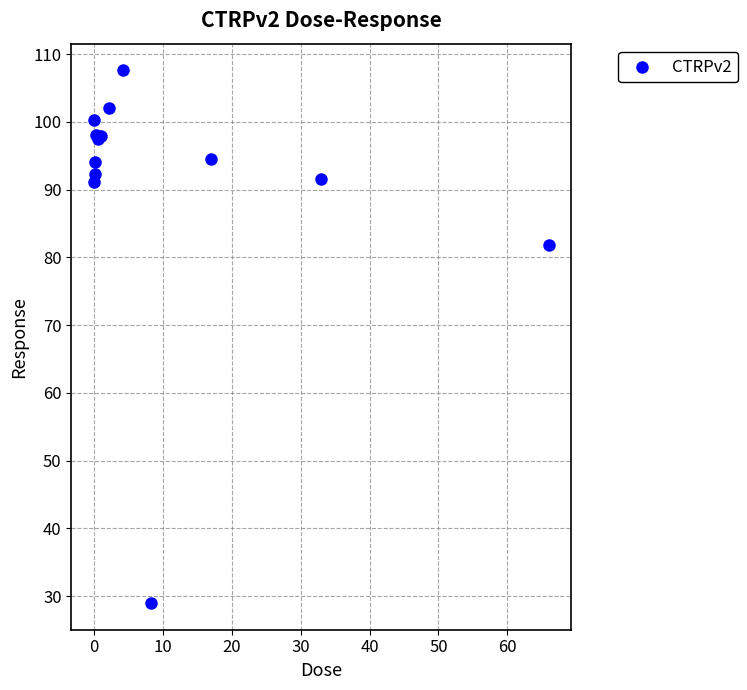

What Y value in the scatter plot is closest to 68?

81.8